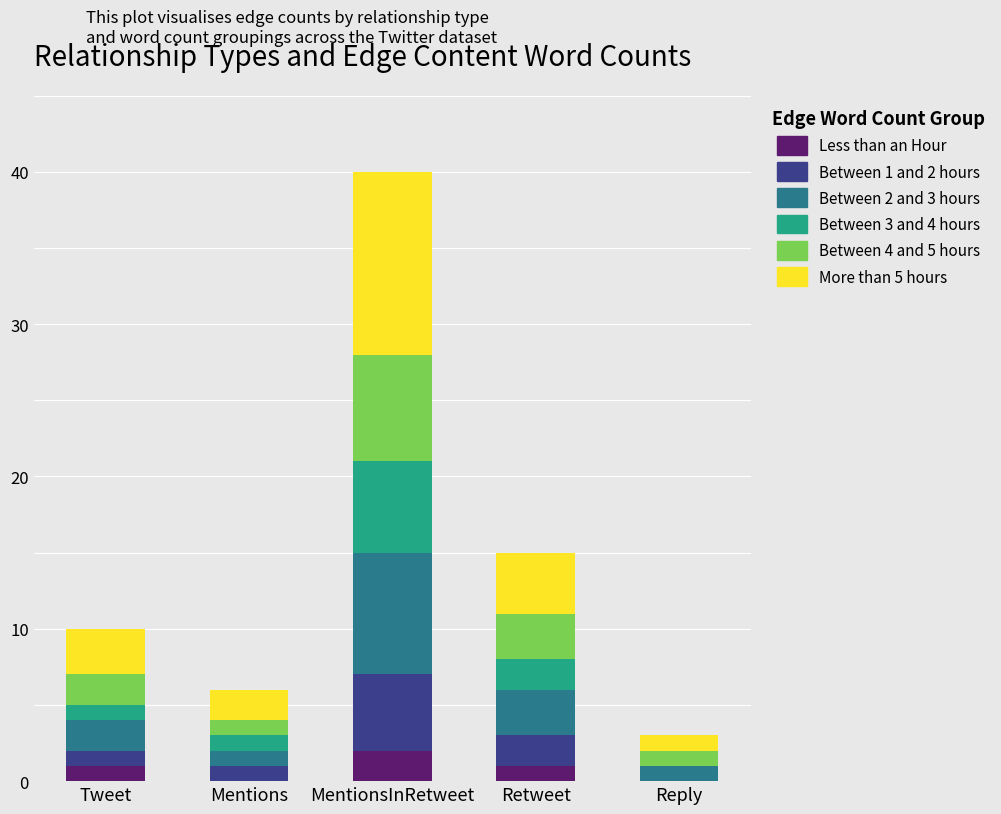

At which category is the sum across all series the highest?

MentionsInRetweet